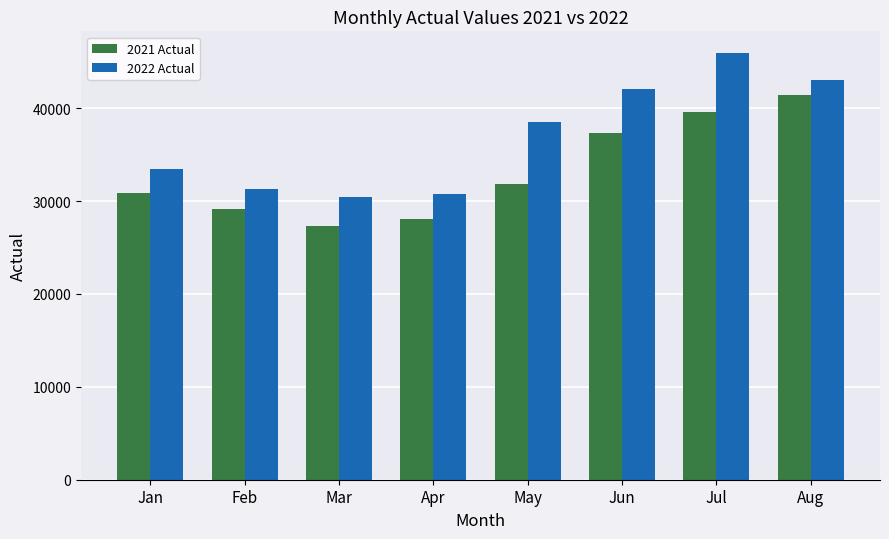

List the series in order of their overall mean, lowest first.

2021 Actual, 2022 Actual